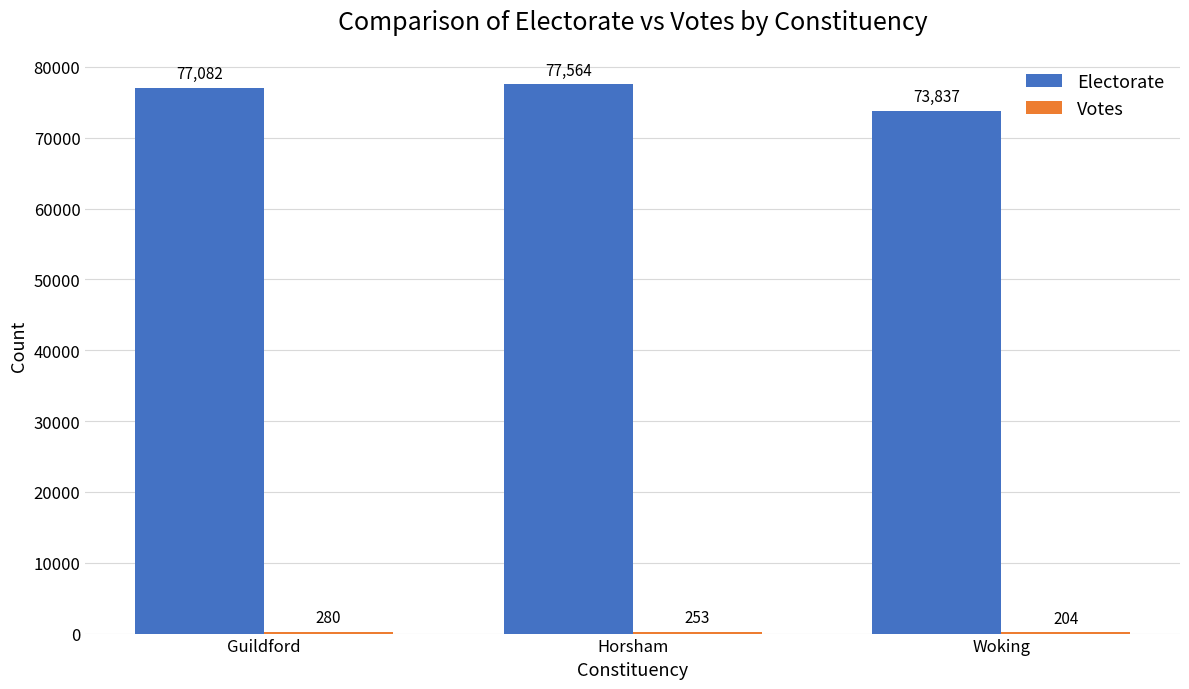

Is it true that Electorate equals 77564 at Horsham?

True